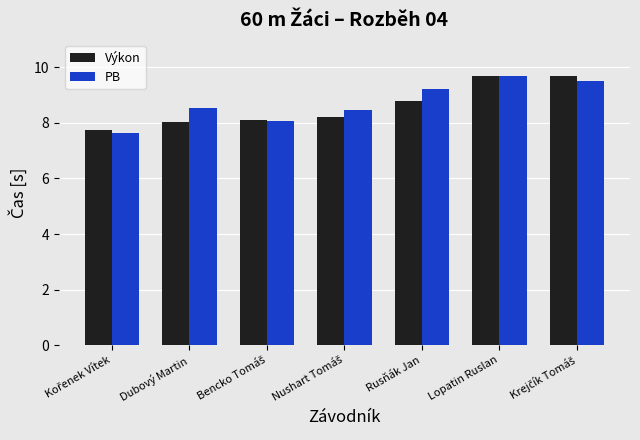

What is the difference between the maximum and minimum values in the PB series?

2.1